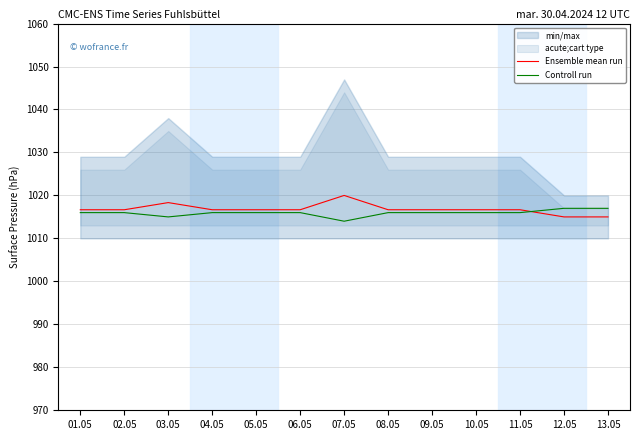

What is the smallest value displayed?

1014.0